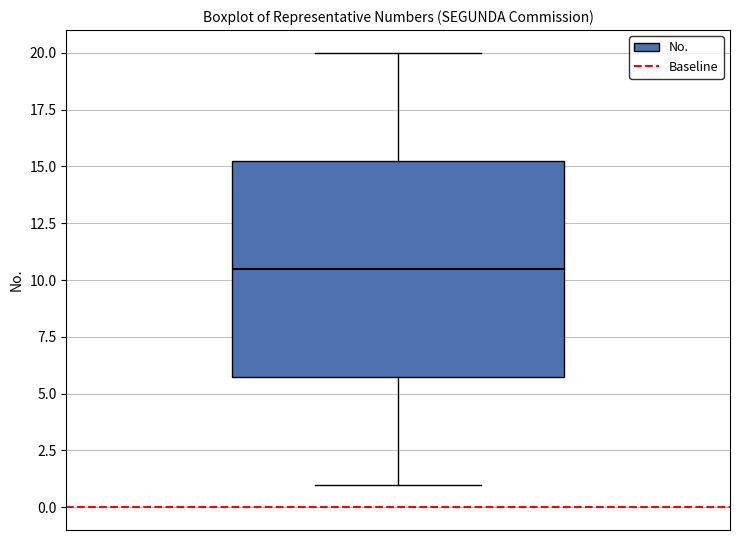

Transcribe this box plot: give where the median line is, the range the box spans, and where the two whiskers end, as read against the y-axis. The values are not printed on the chart, so give them approximately, as read against the axis.

median 10.5, box 6.0 to 15.5, whiskers 1.0 to 20.0